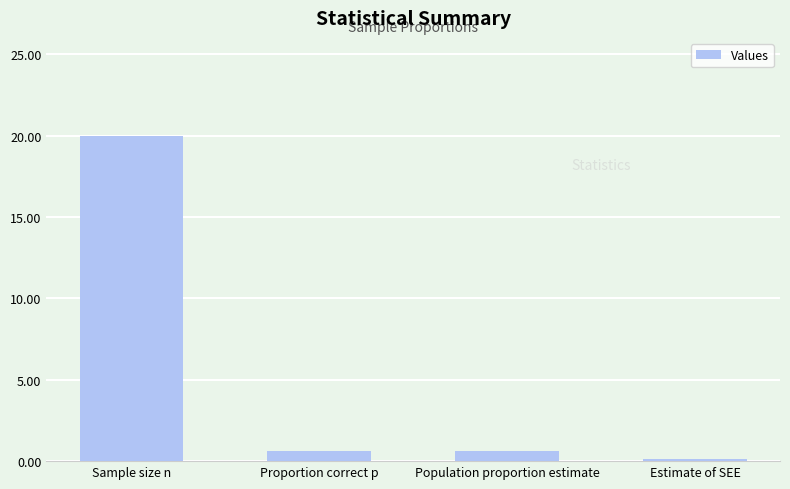

What is the sum of all values?

21.3